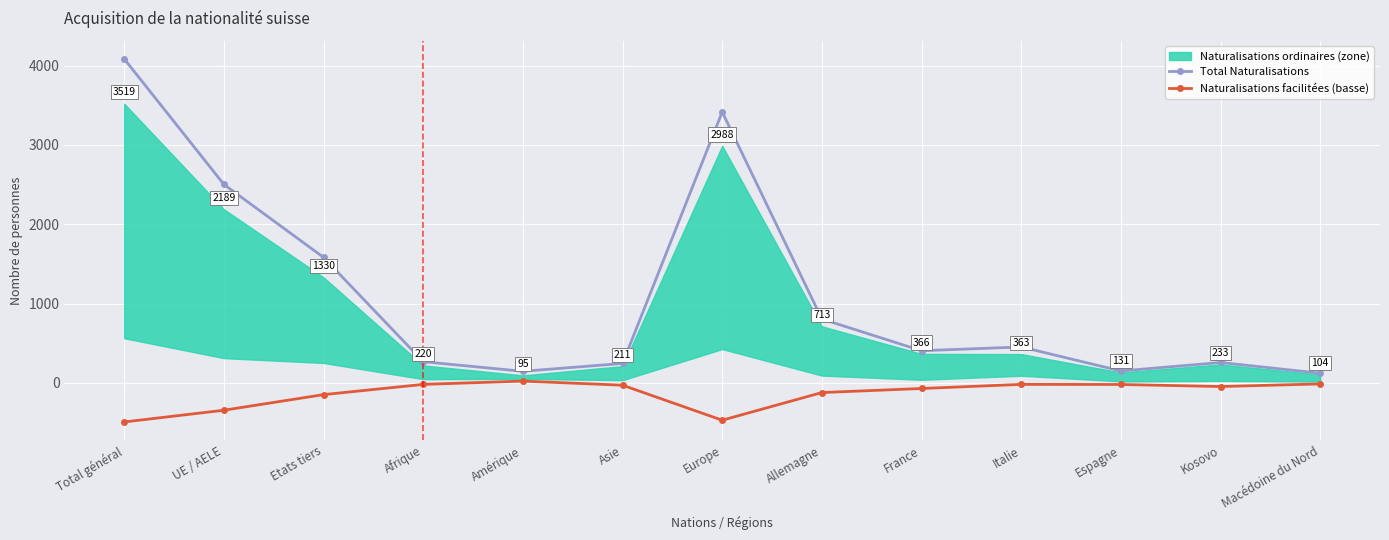

In Total Naturalisations, how many points are higher than both neighbors (excluding endpoints)?

3